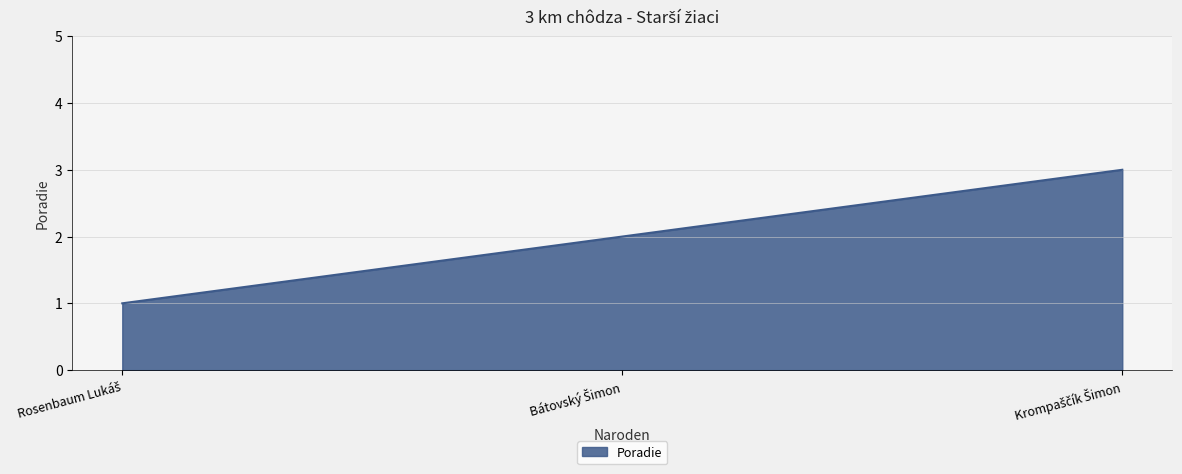

What is the difference between the maximum and minimum values?

2